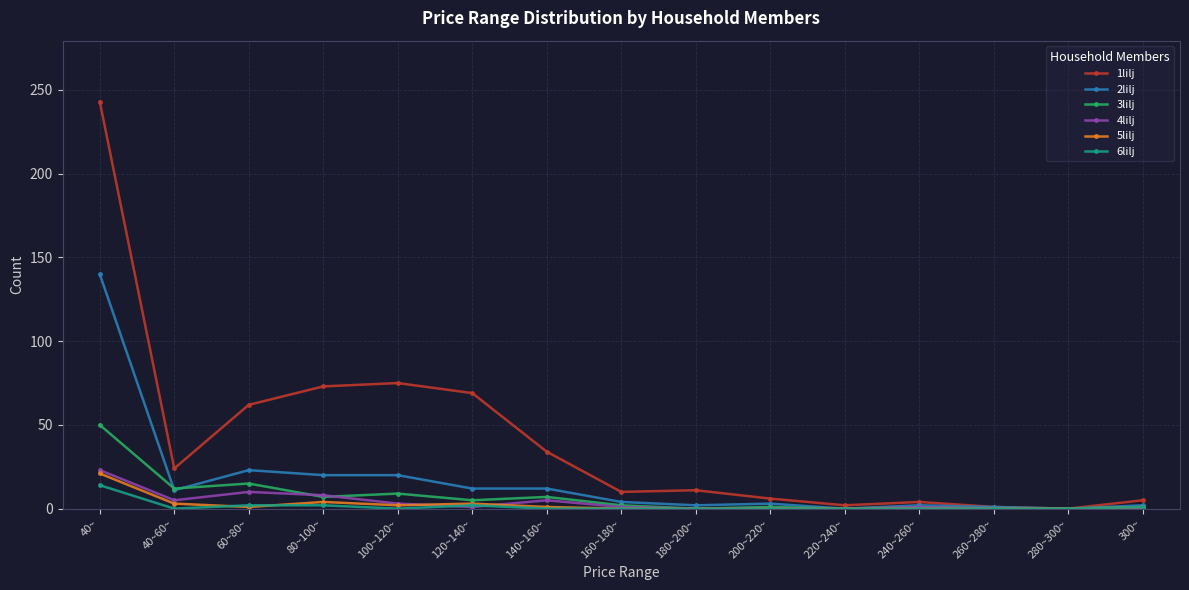

How many data points does each series have?

15